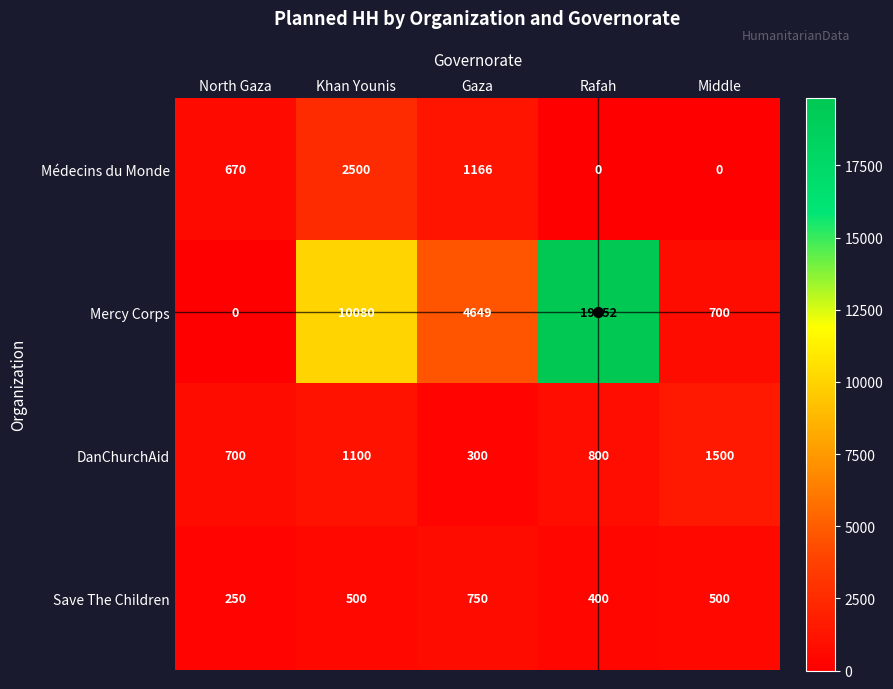

What is the difference between the maximum and minimum values in the Save The Children series?

500